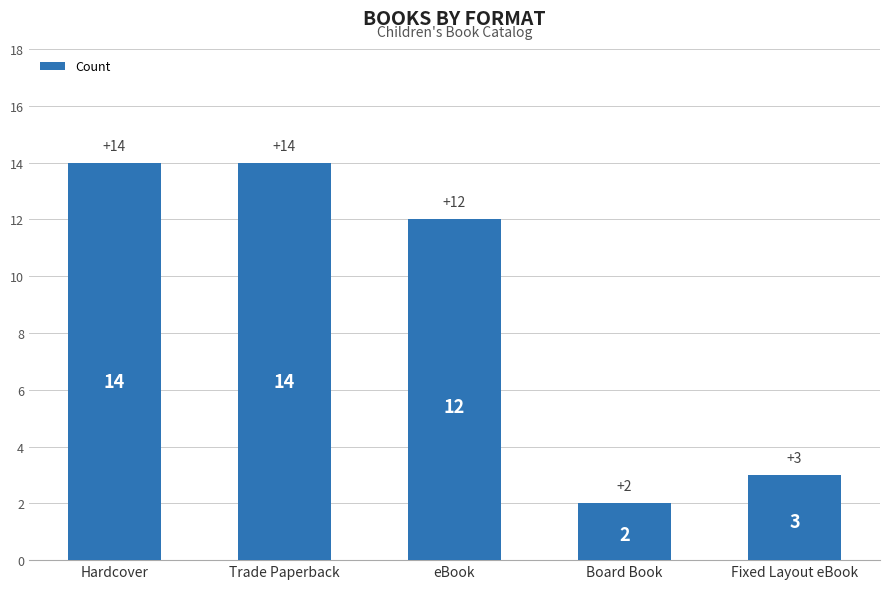

What is the label of the 5th bar from the right?

Hardcover